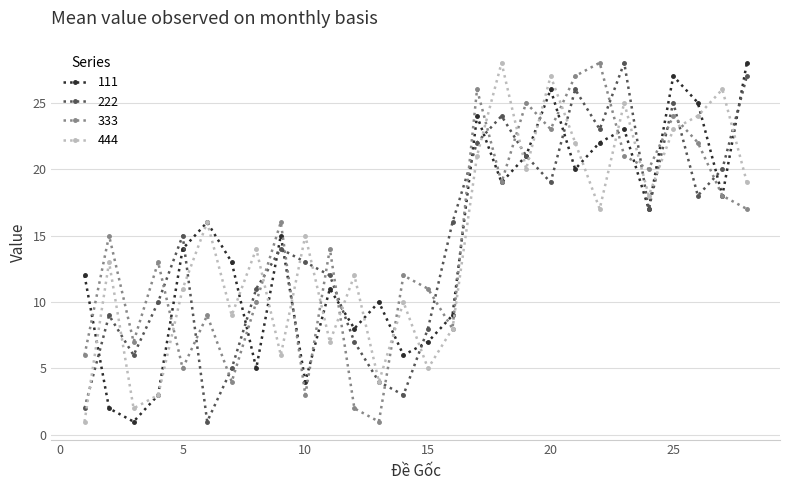

How many categories are shown in the chart?

28